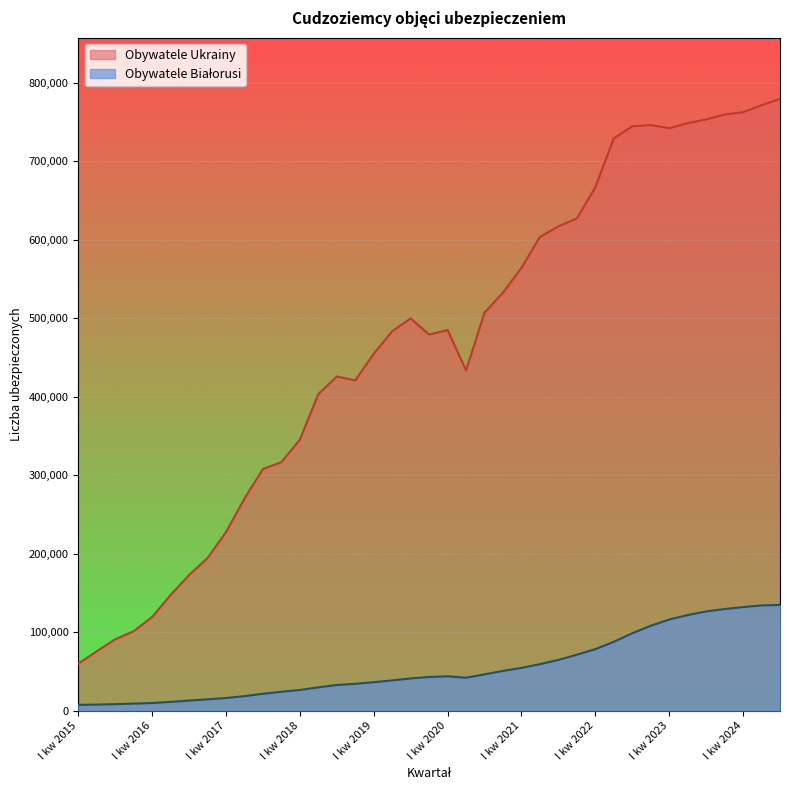

Is the value of Obywatele Białorusi at III kw 2017 greater than the value of Obywatele Ukrainy at III kw 2024?

No